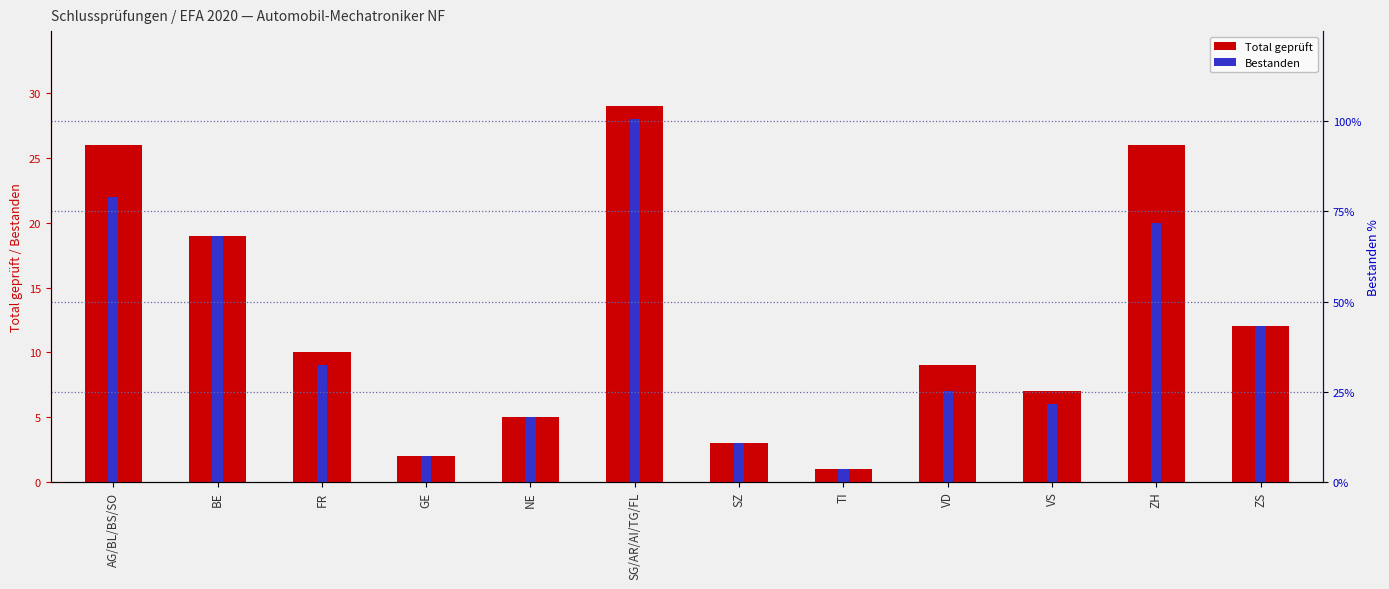

Which series changed the most between SG/AR/AI/TG/FL and ZH?

Bestanden